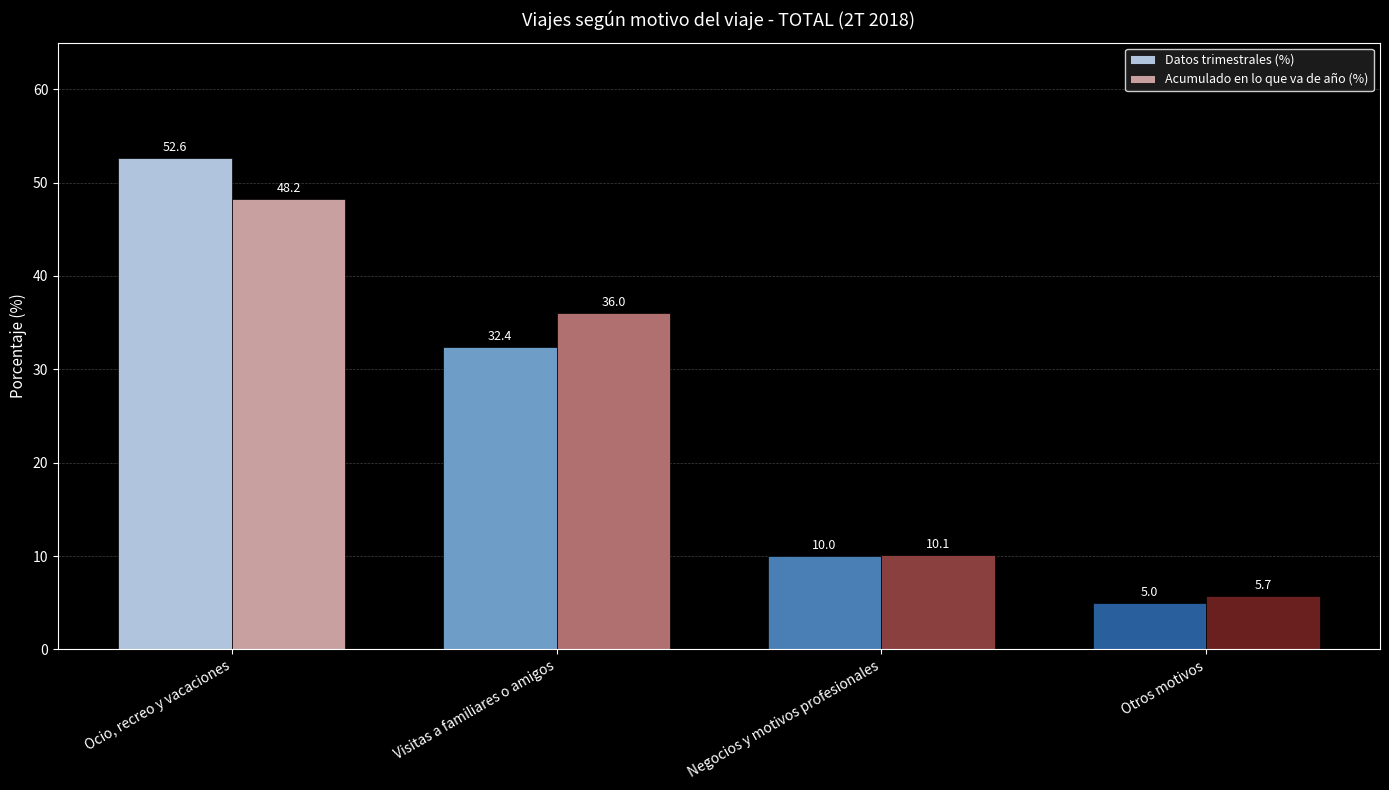

What is the label of the 4th bar from the right?

Ocio, recreo y vacaciones